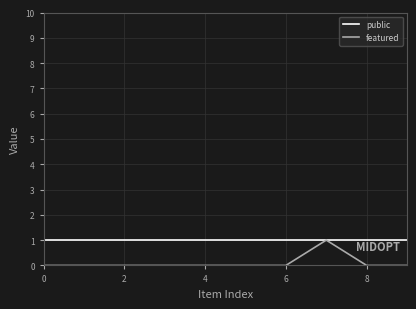

What are all the series names shown in the legend?

public, featured